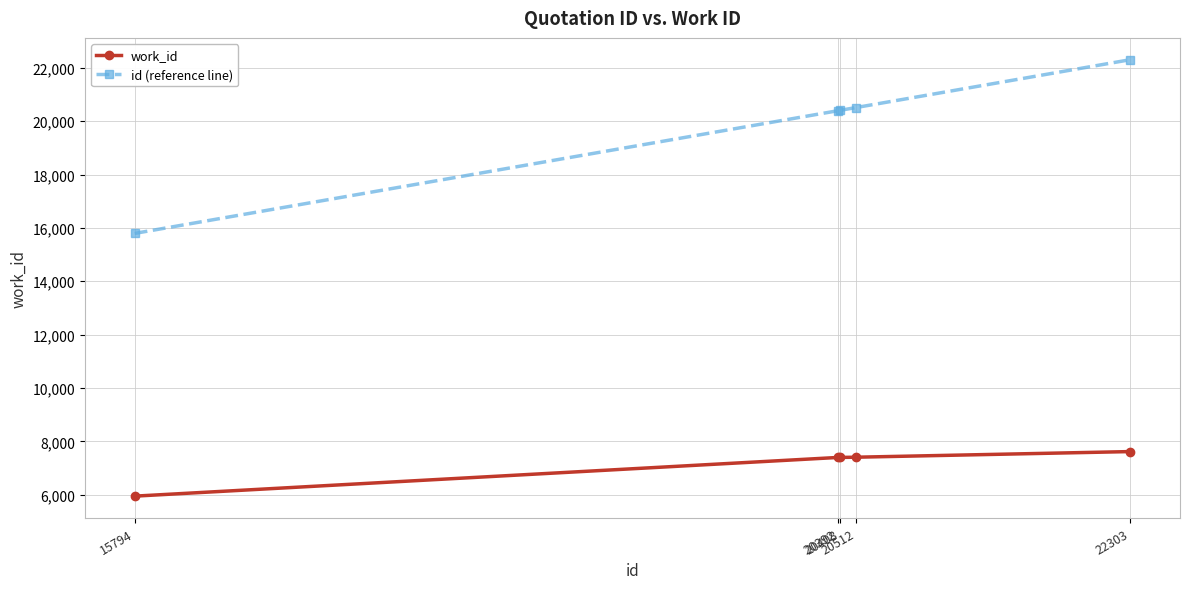

True or false: work_id and id (reference line) intersect in this chart.

False